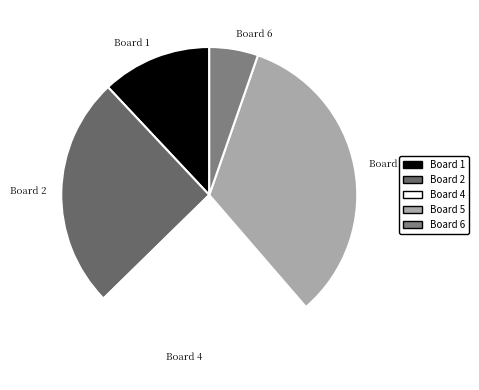

Which slice is the smallest?

Board 6